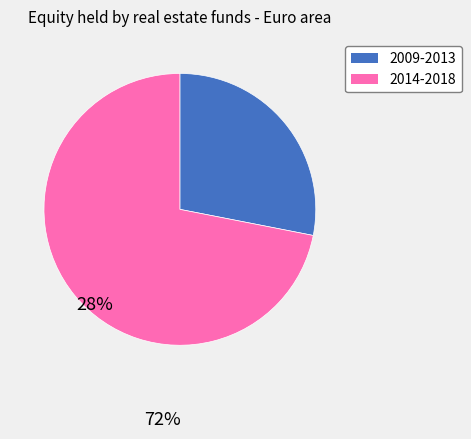

Is there a majority slice in this chart?

Yes